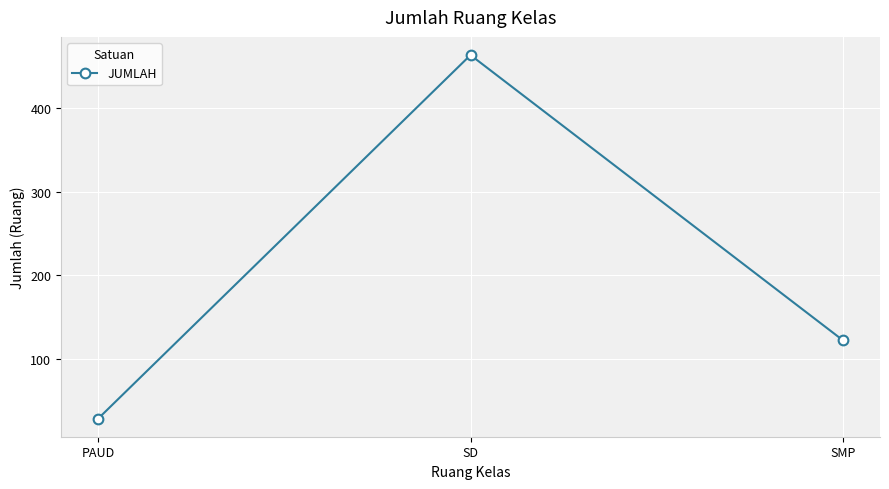

What is the difference between the values at SD and PAUD?

436